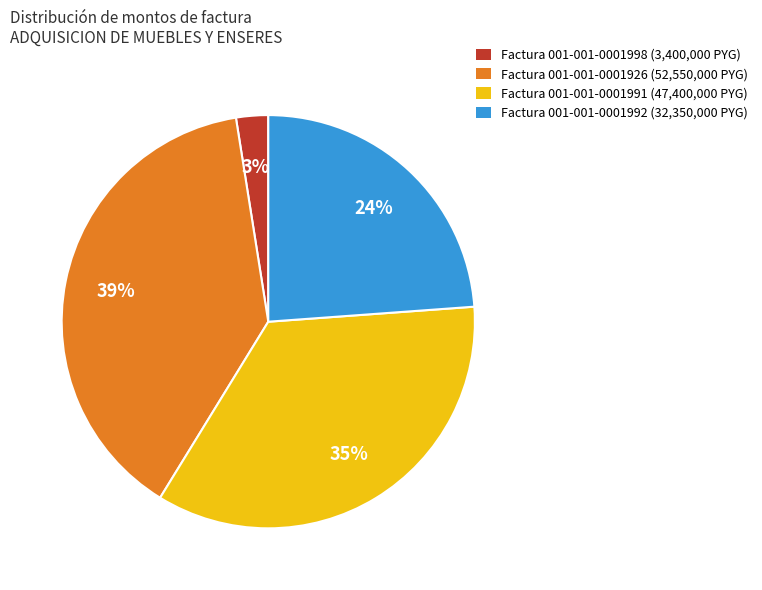

Is there any slice that represents more than half of the pie?

No